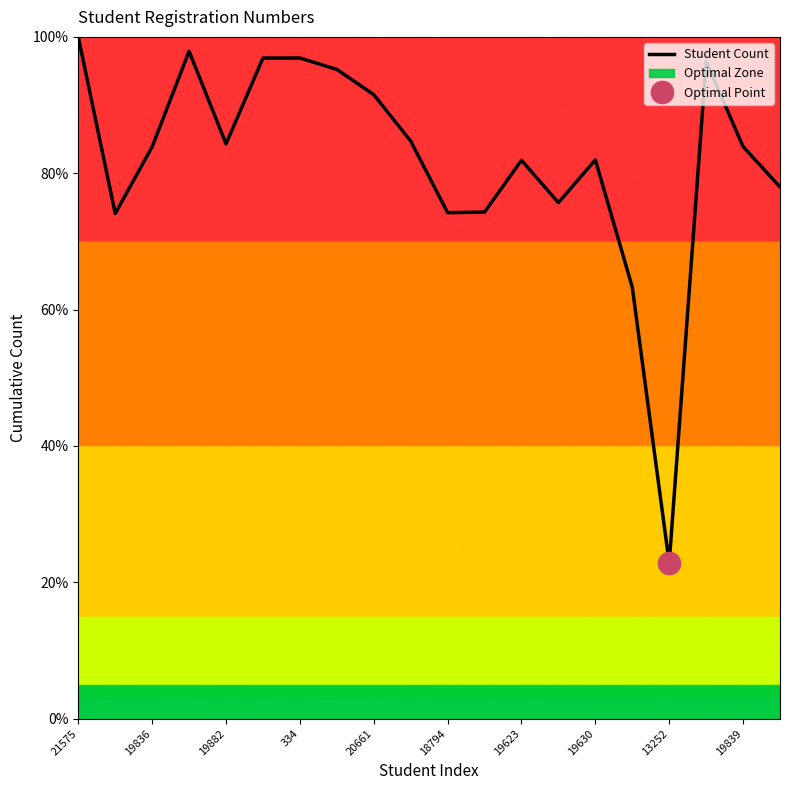

Reading left to right, transcribe all the data shown in this chart.

100.0	74.1	83.9	97.9	84.3	96.9	96.9	95.2	91.5	84.7	74.2	74.3	81.9	75.7	82.0	63.3	22.8	96.4	83.9	78.0